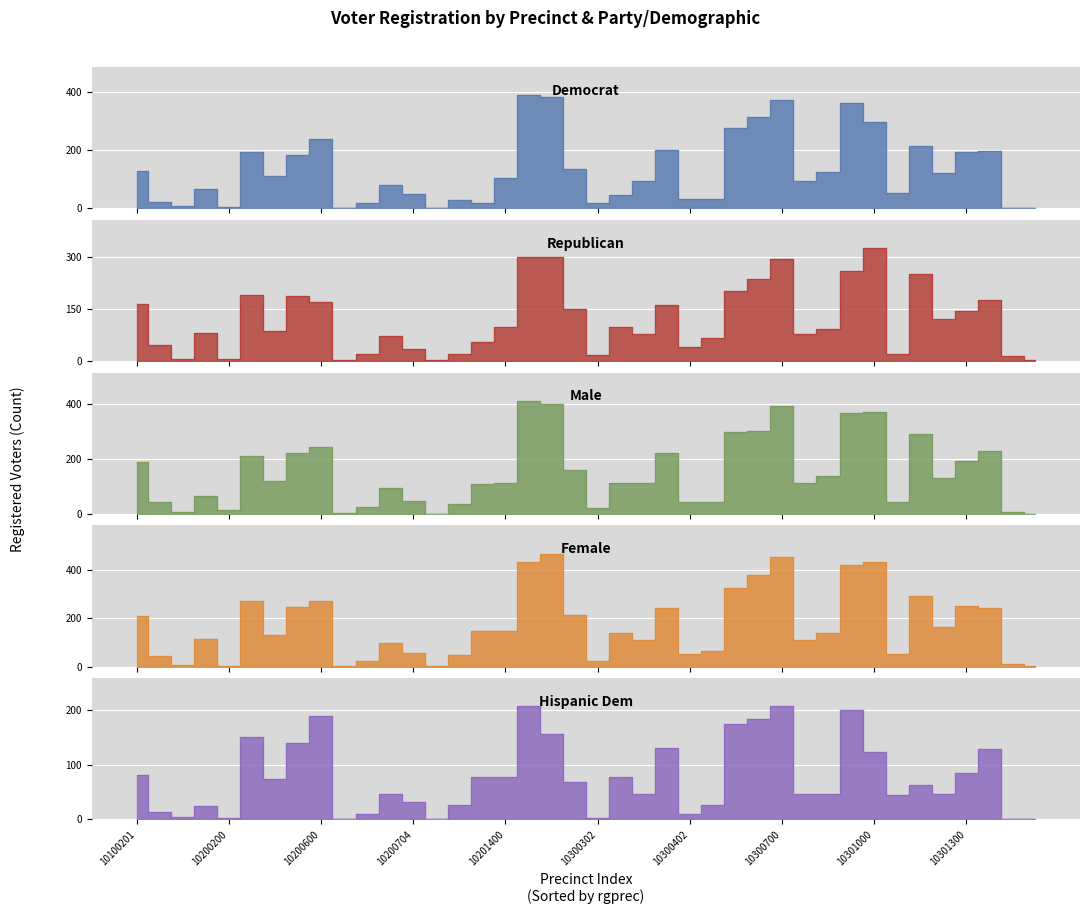

How many data points in dem are less than 106?

20